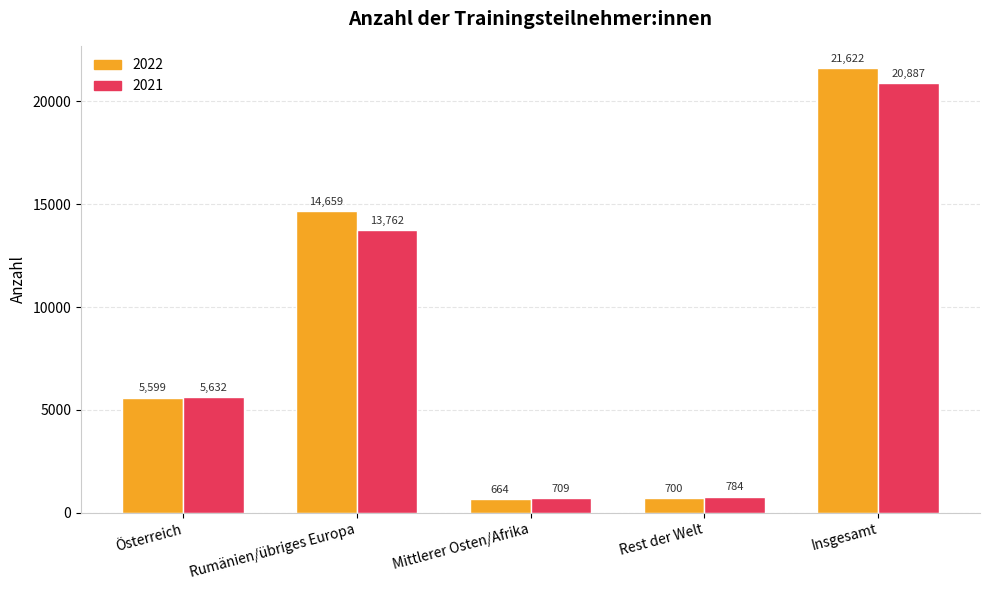

What is the spread (max minus min) of values at Insgesamt?

735